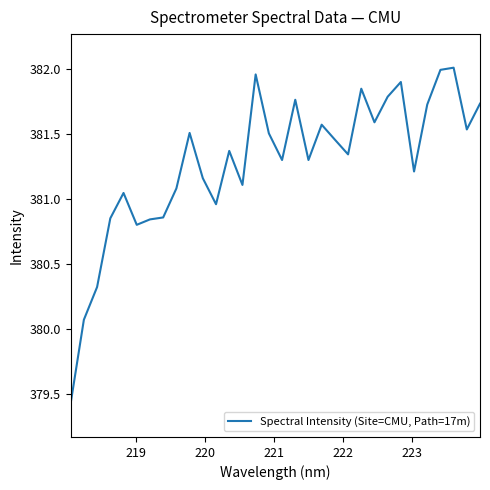

Count the number of values greater than 381.

24